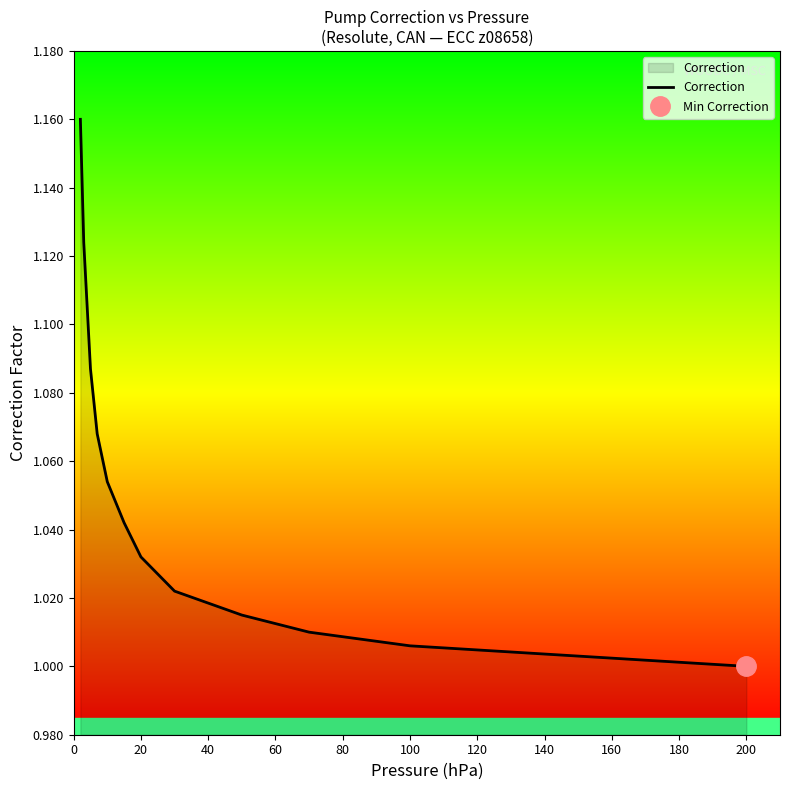

True or false: the data shows 1.4 at 140.

False